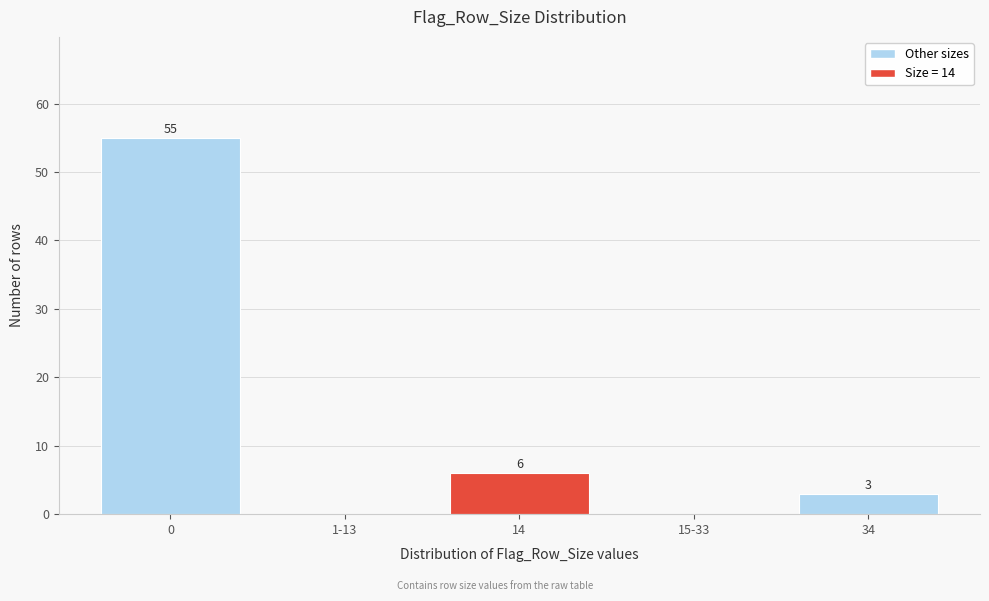

Reading left to right, list all the values displayed in this chart.

0=55	1-13=0	14=6	15-33=0	34=3